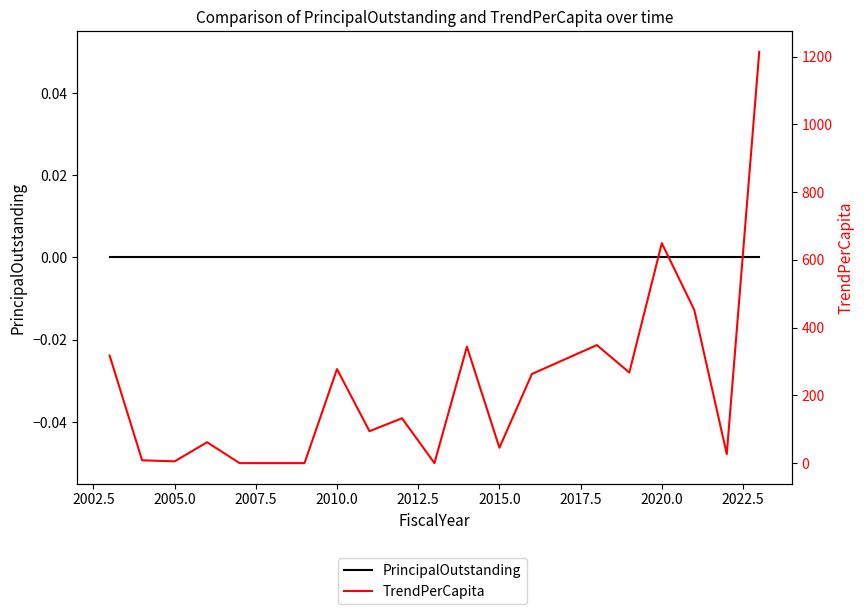

List the series in order of their peak value, highest first.

TrendPerCapita, PrincipalOutstanding